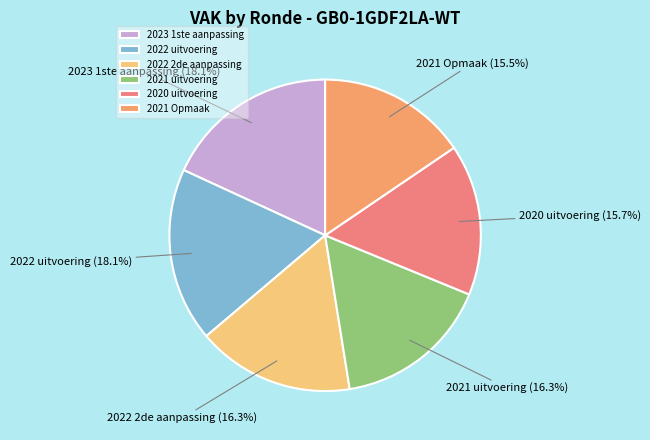

How many slices are in this pie chart?

6